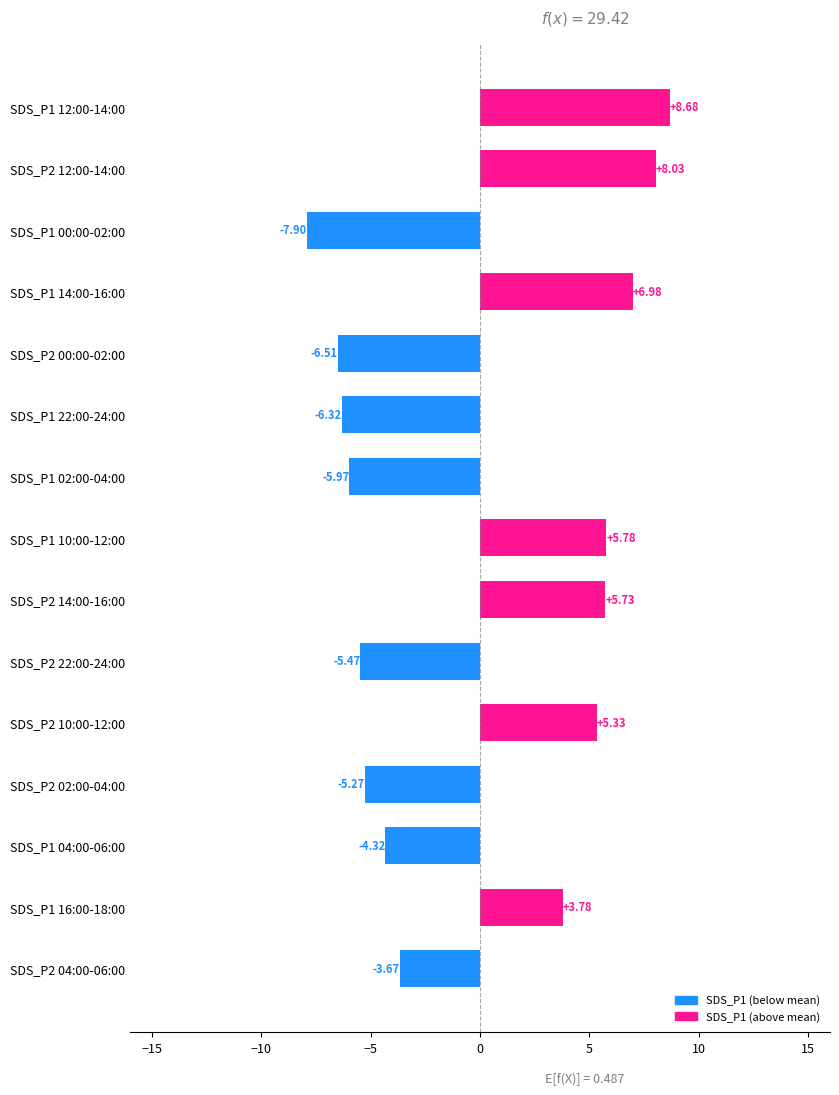

At which label is the value closest to 0?

SDS_P2 04:00-06:00